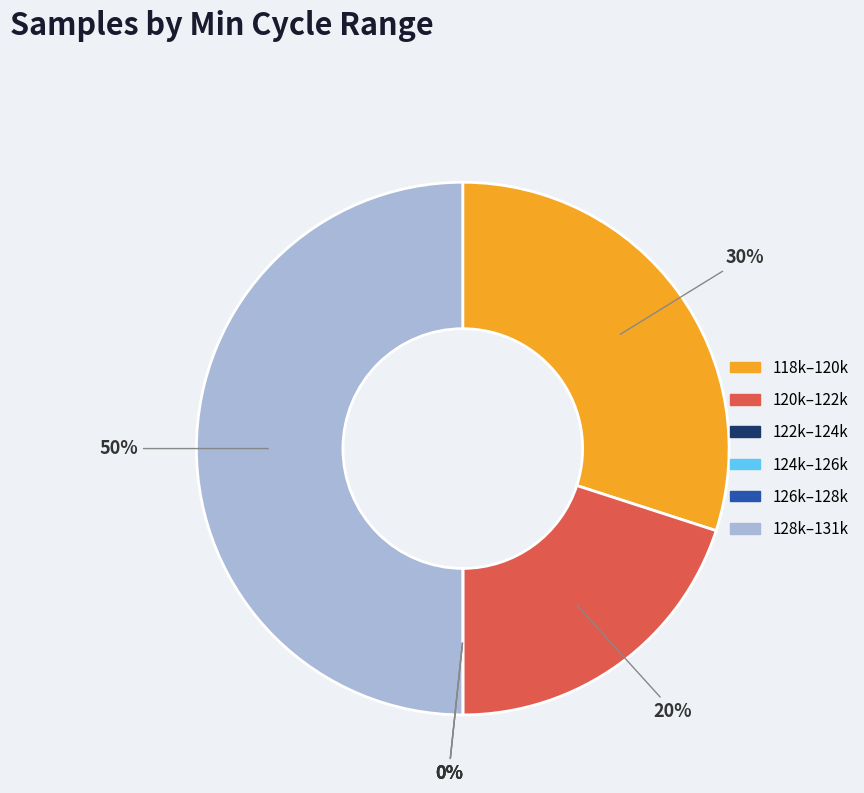

True or false: 28/129552 accounts for 25% of the total.

False